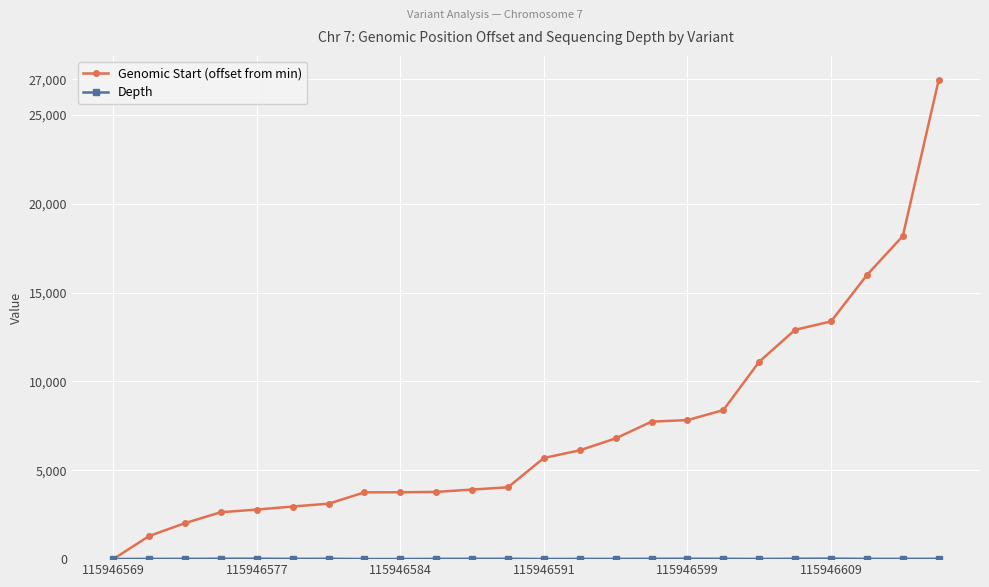

Which series has the widest spread of values?

Genomic Start (offset from min)